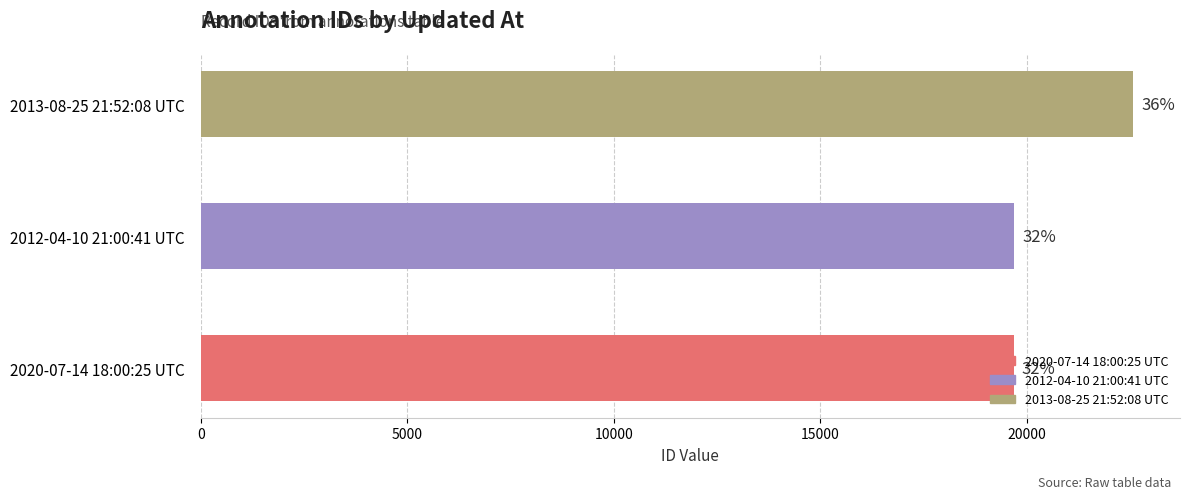

How many bars are there in total?

3